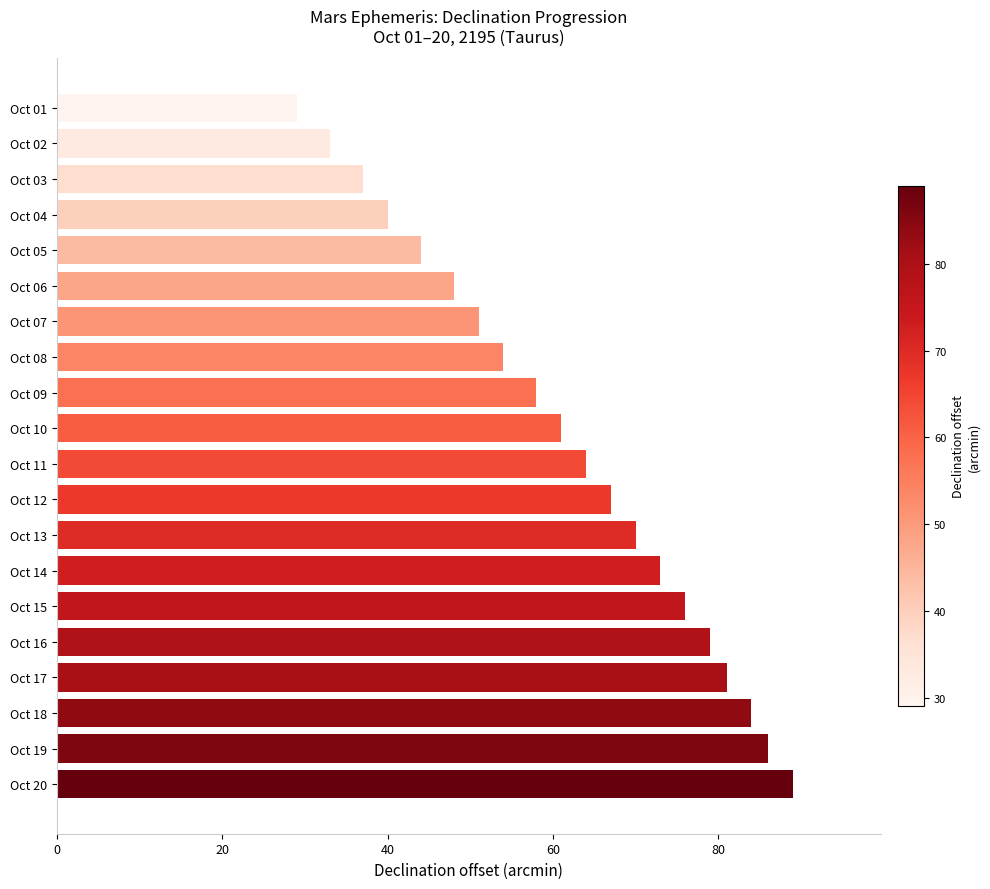

True or false: the data shows 51 at Oct 07.

True